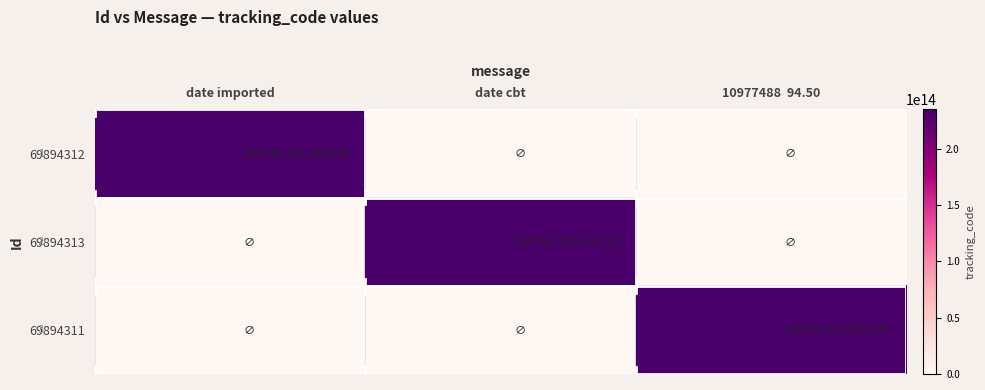

The value of 69894313 at date cbt is 234765112556210. True or false?

True